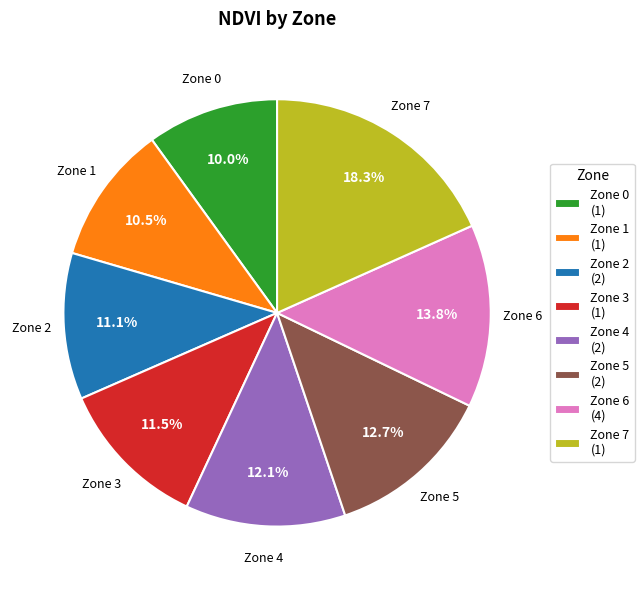

Is the sum of Zone 5 (2) and Zone 7 (1) greater than half?

No